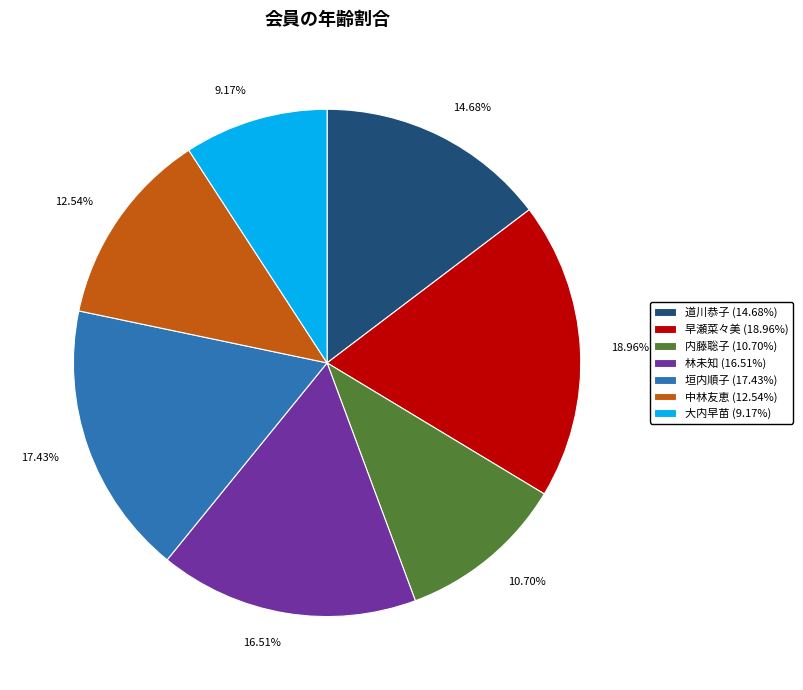

Approximately how many times larger is the value at 垣内順子 compared to 林未知?

1.1